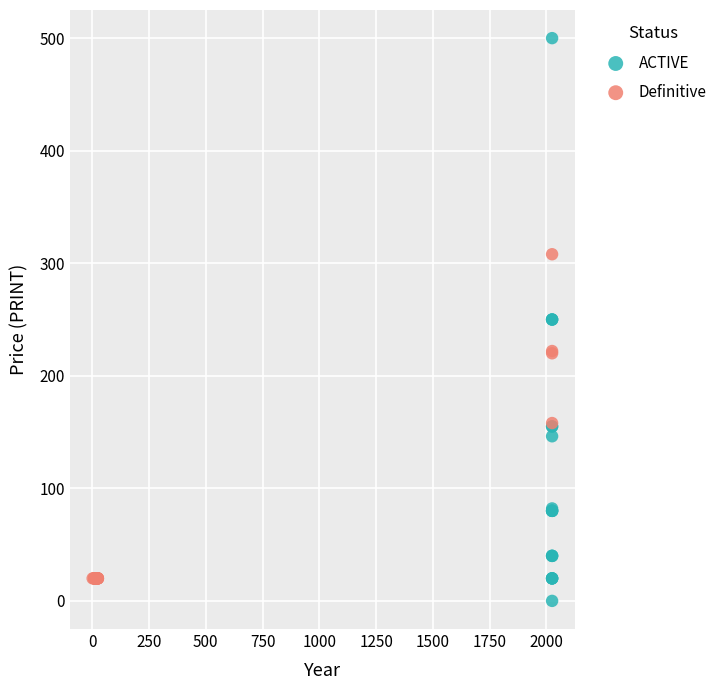

Which series has the largest Y range (max minus min)?

ACTIVE